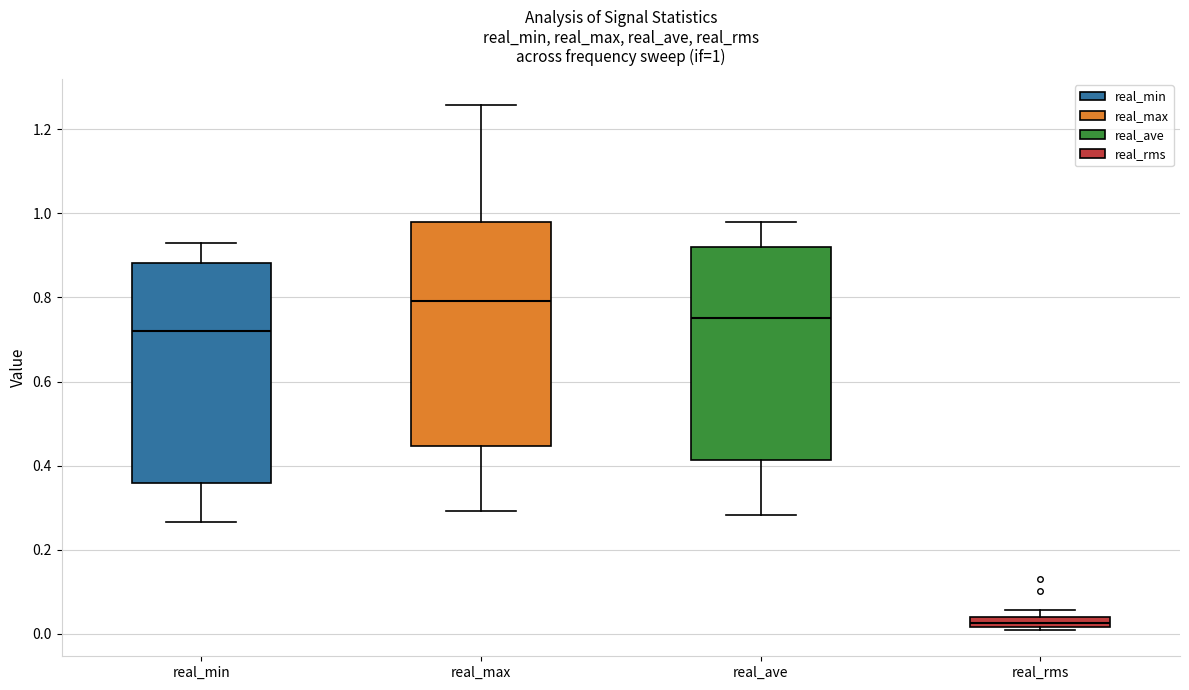

Which box's median line is the lowest?

real_rms